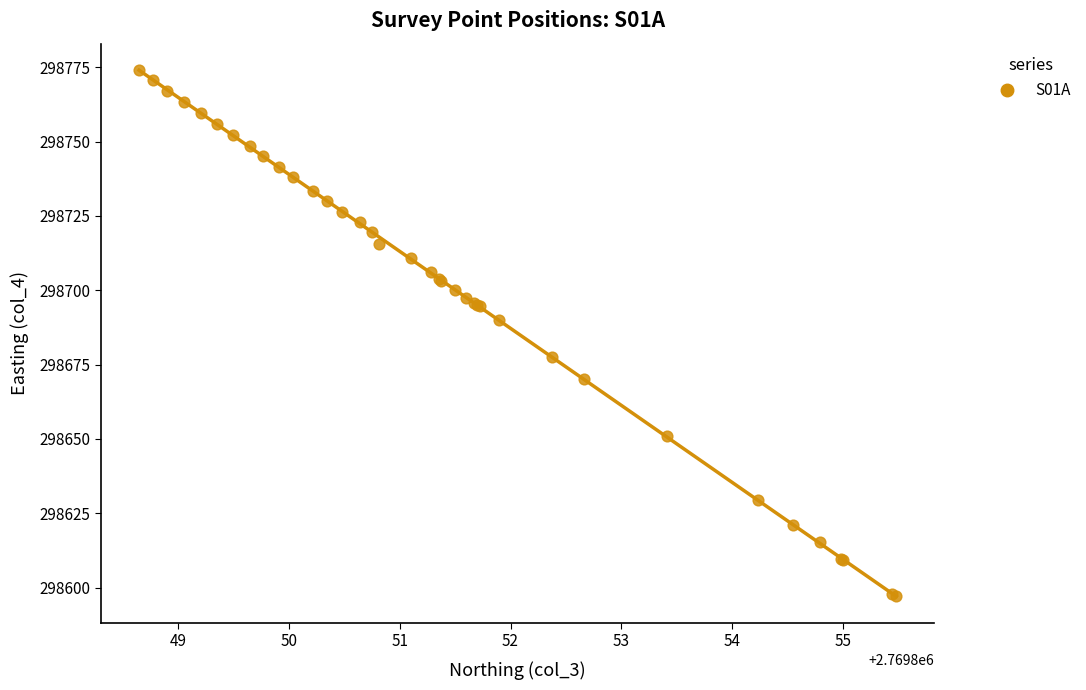

What Y value in the scatter plot is closest to 298685?

298689.9